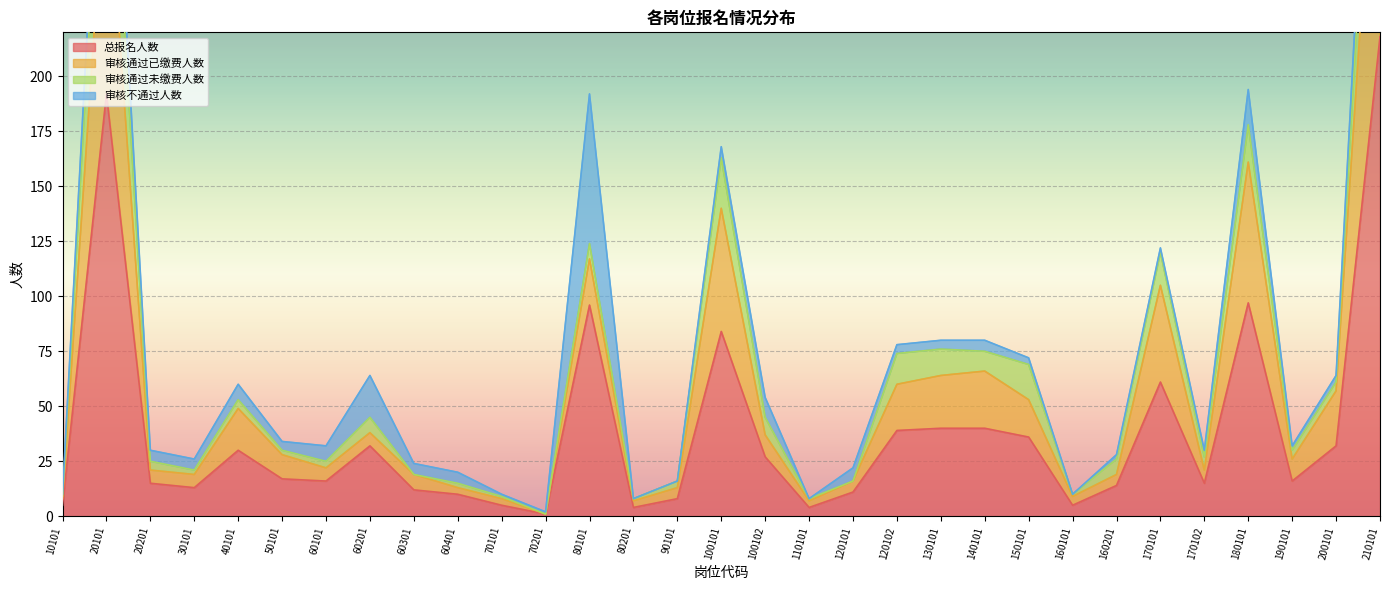

True or false: 总报名人数 has a value of 14 at 160201.

True